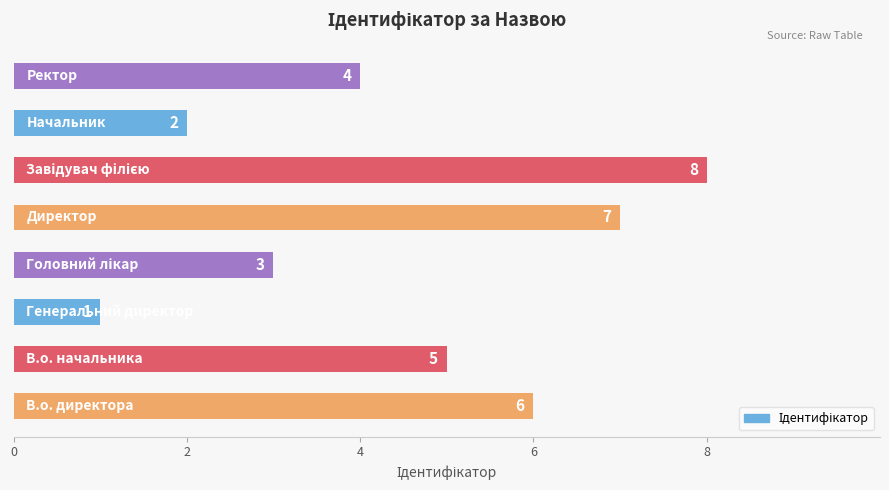

What is the difference between the maximum and minimum values?

7